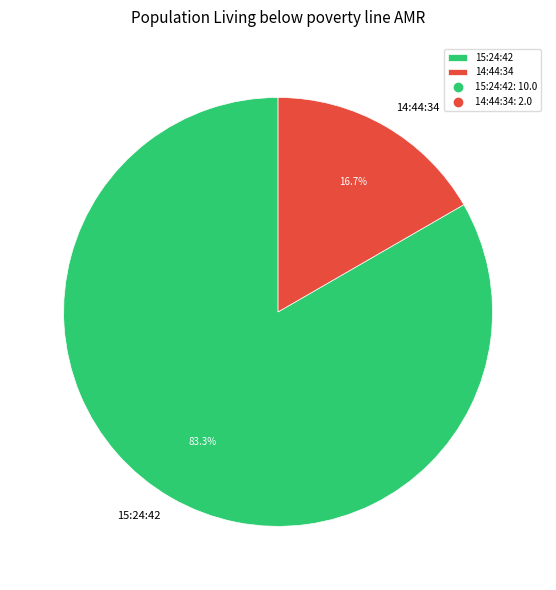

Rank the categories by value from lowest to highest.

14:44:34, 15:24:42